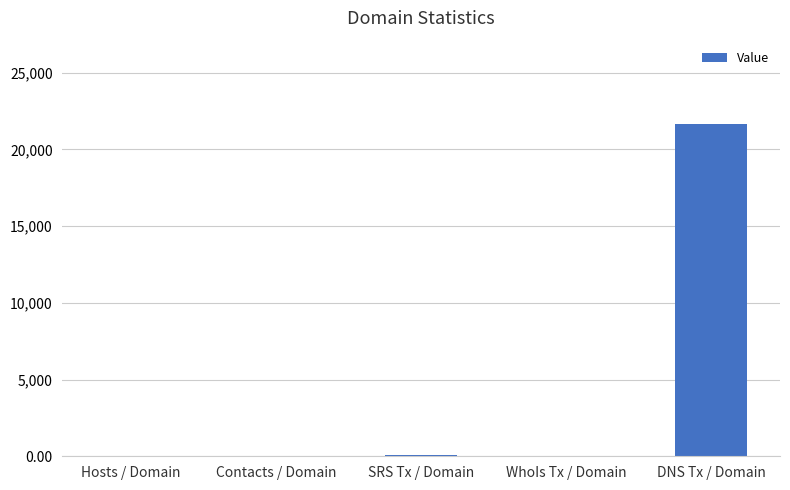

What is the maximum value shown in the chart?

21662.0